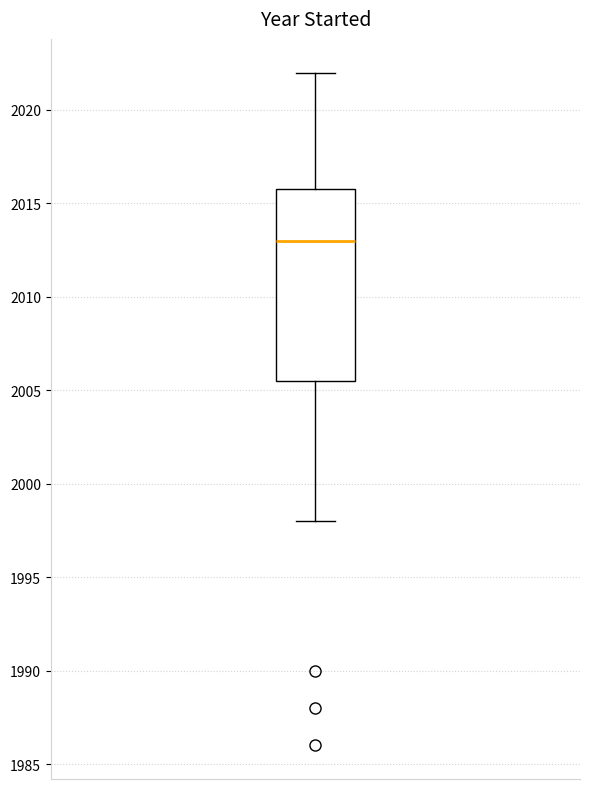

Transcribe this box plot: give where the median line is, the range the box spans, and where the two whiskers end, as read against the y-axis. The values are not printed on the chart, so give them approximately, as read against the axis.

median 2013.0, box 2005.5 to 2016.0, whiskers 1998.0 to 2022.0